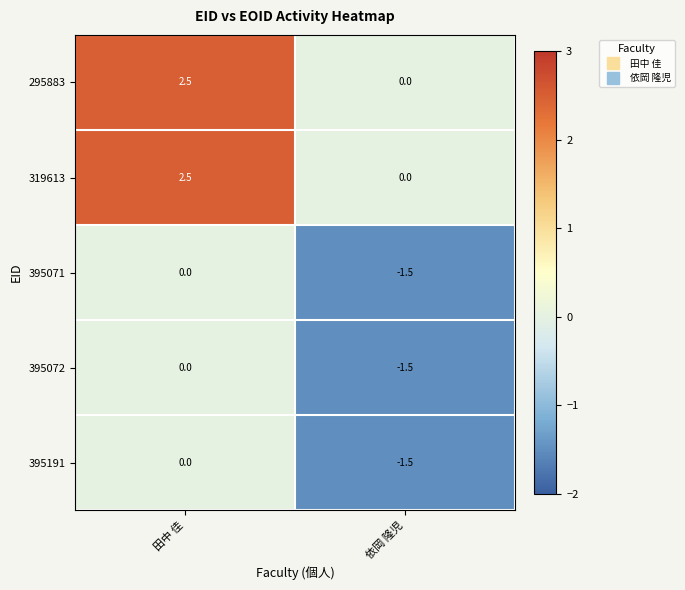

What is the total value across all series at 依岡 隆児?

-4.5